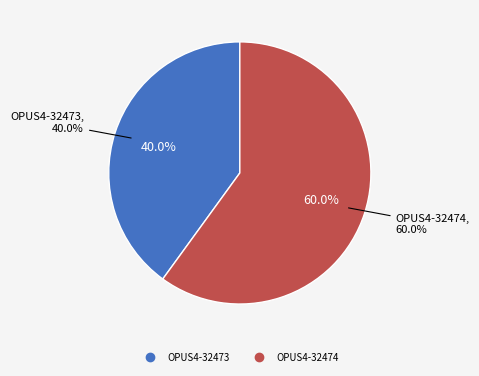

Count the number of slices in the pie.

2